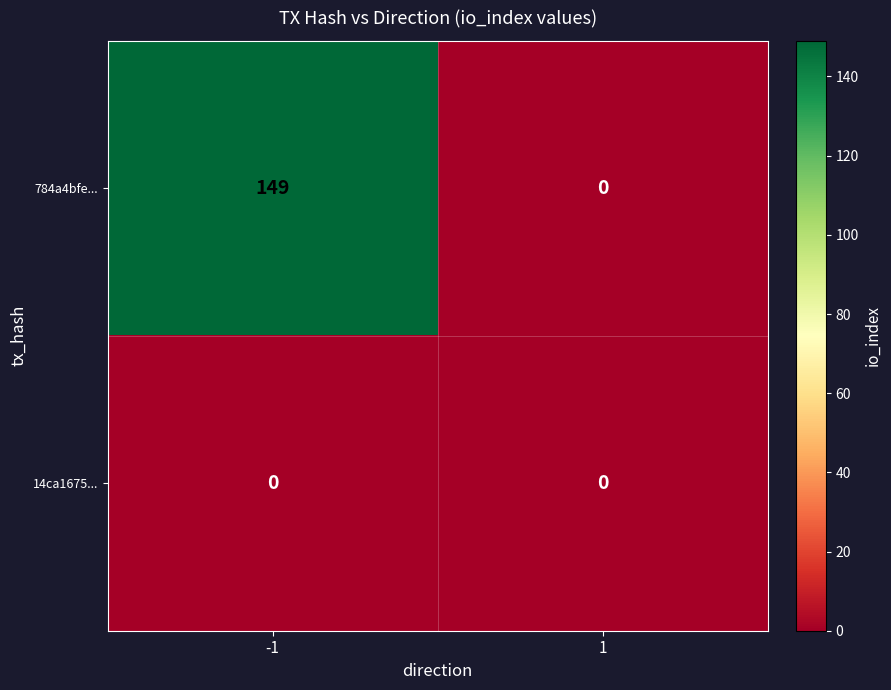

At which category is the sum across all series the highest?

-1